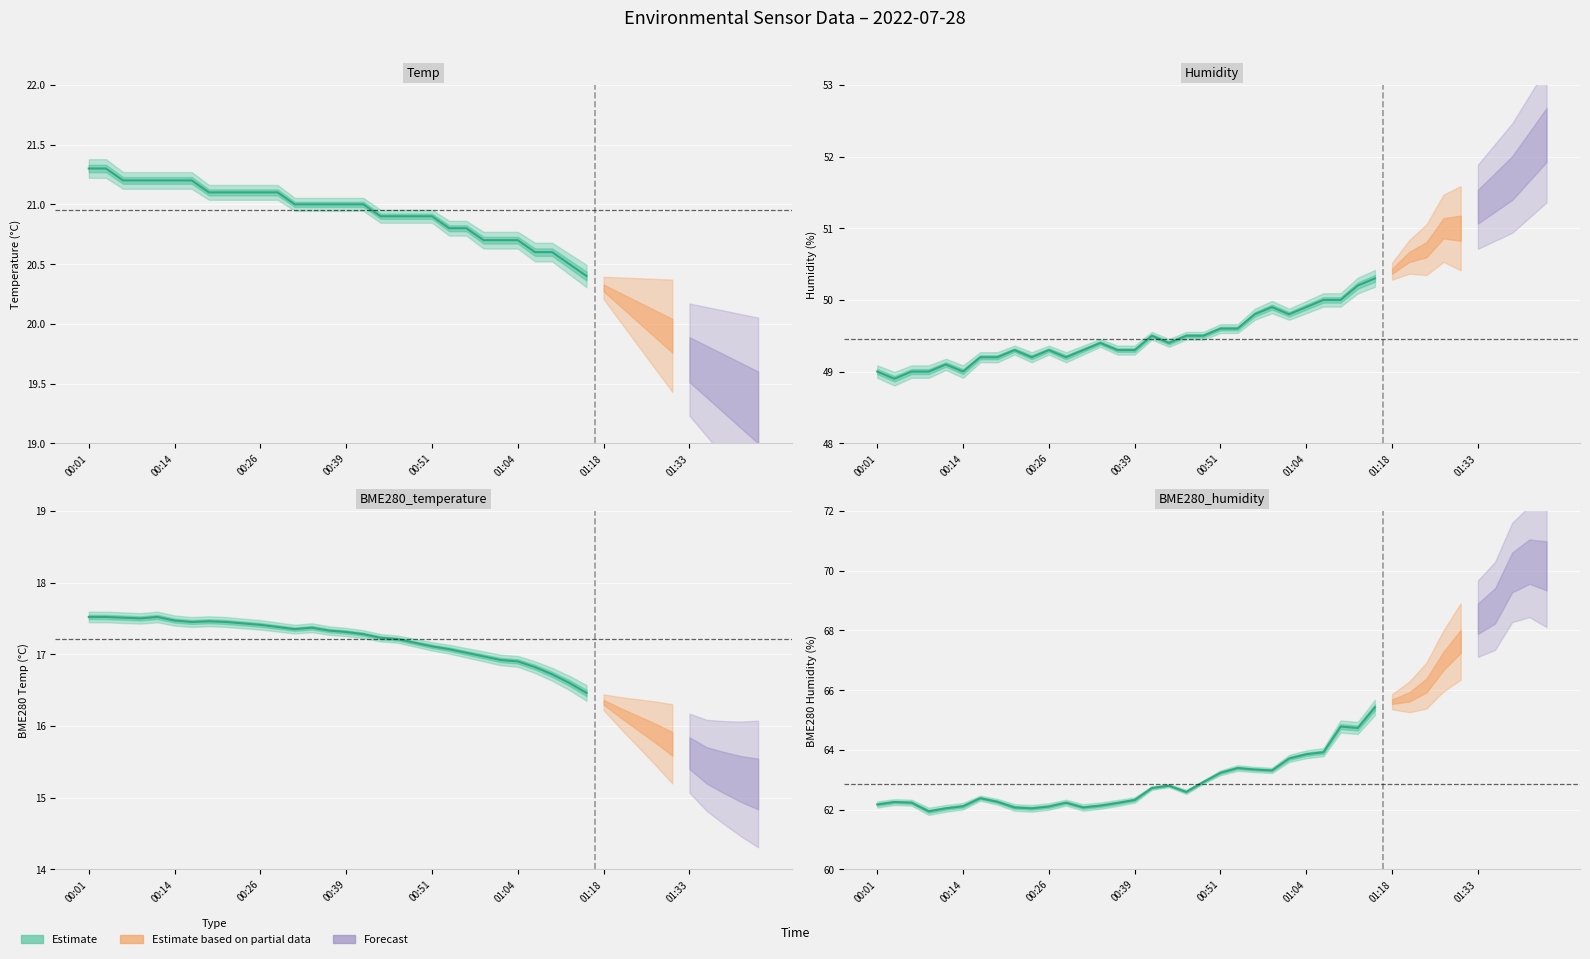

At 00:14, list the series in order from largest to smallest.

BME280_humidity, Humidity, Temp, BME280_temperature